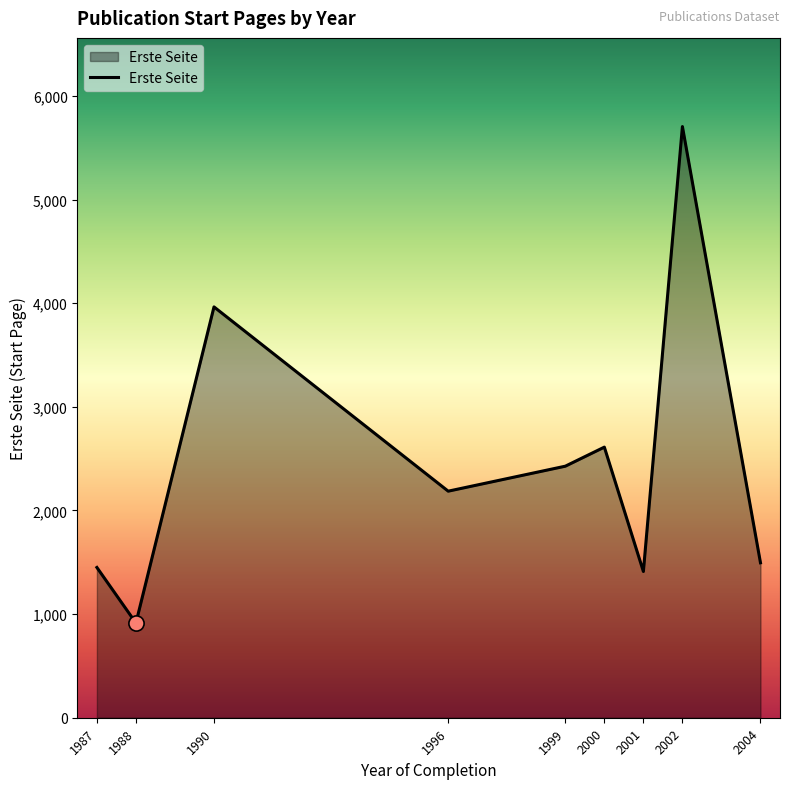

What is the change in value from 2000 to 2004?

-1116